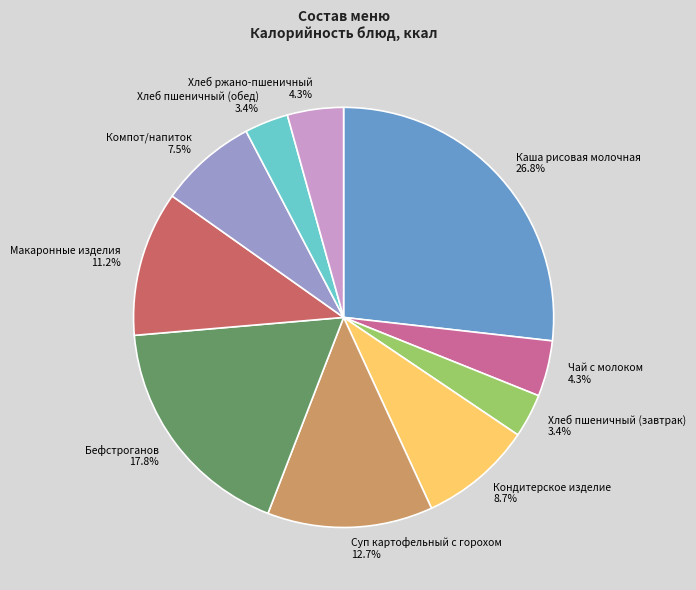

Count the number of slices in the pie.

10